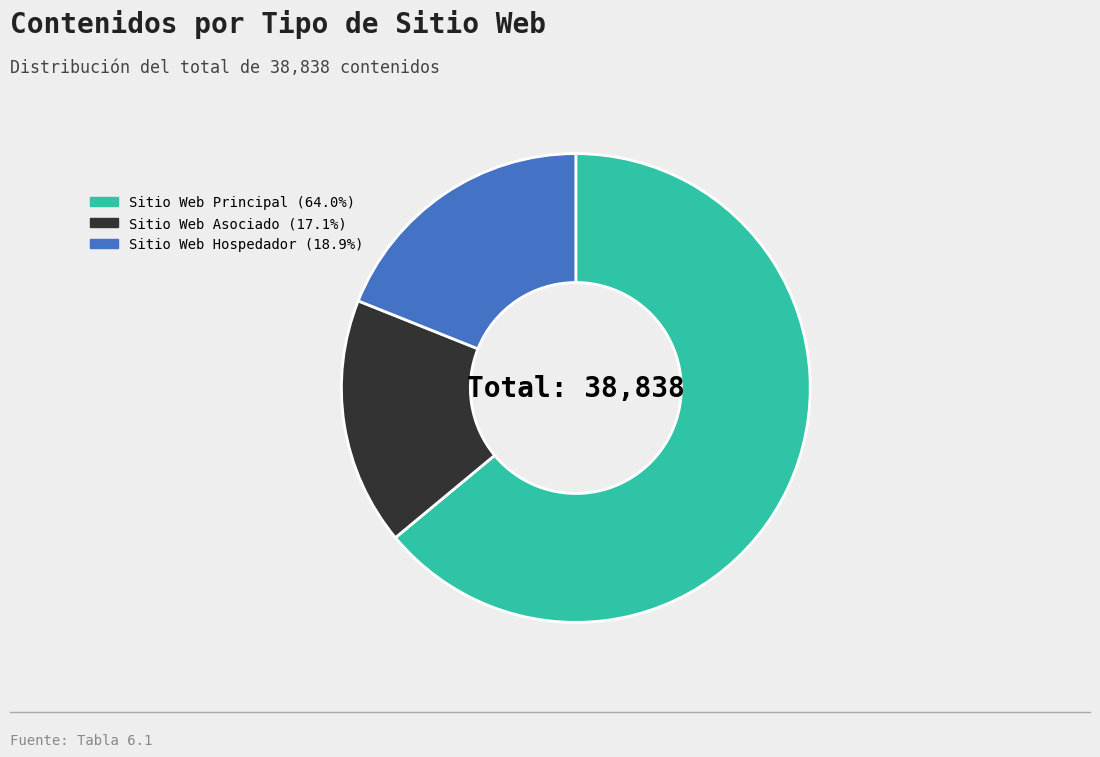

What is the ratio of the value at Sitio Web Asociado to the value at Sitio Web Hospedador?

0.9